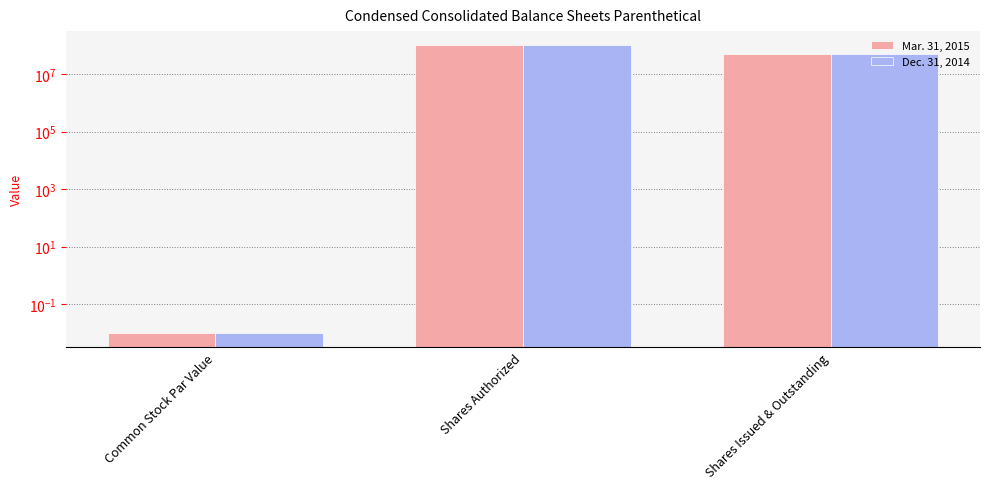

The Dec. 31, 2014 series shows 12570163.1 at Shares Issued & Outstanding. True or false?

False